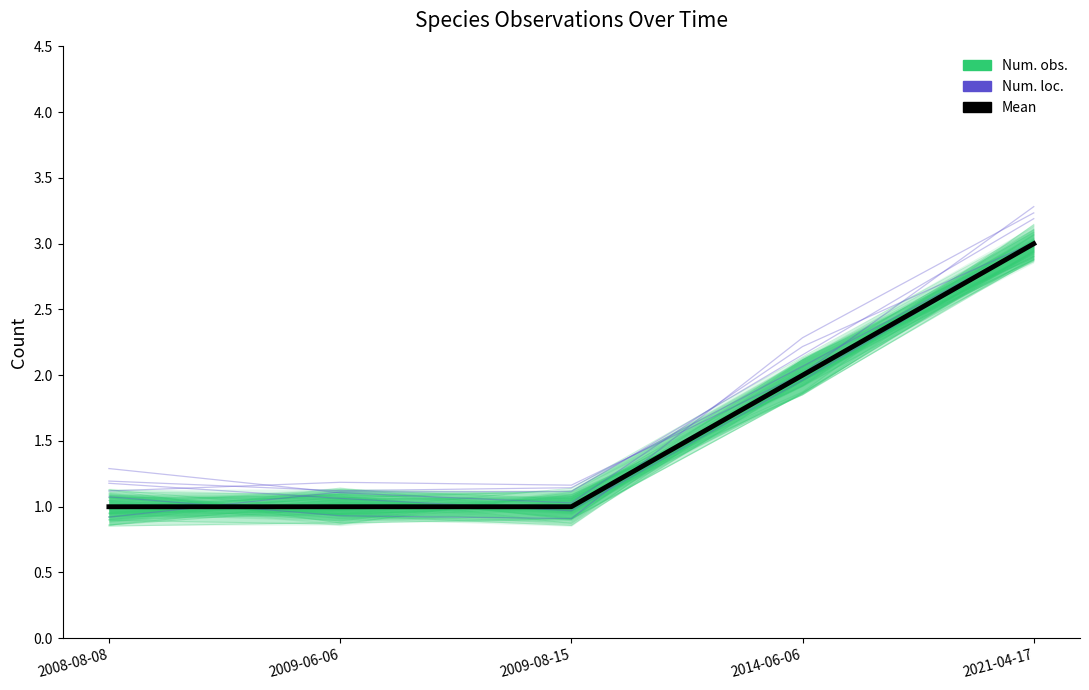

Which series has the largest range (max minus min)?

Num. obs.